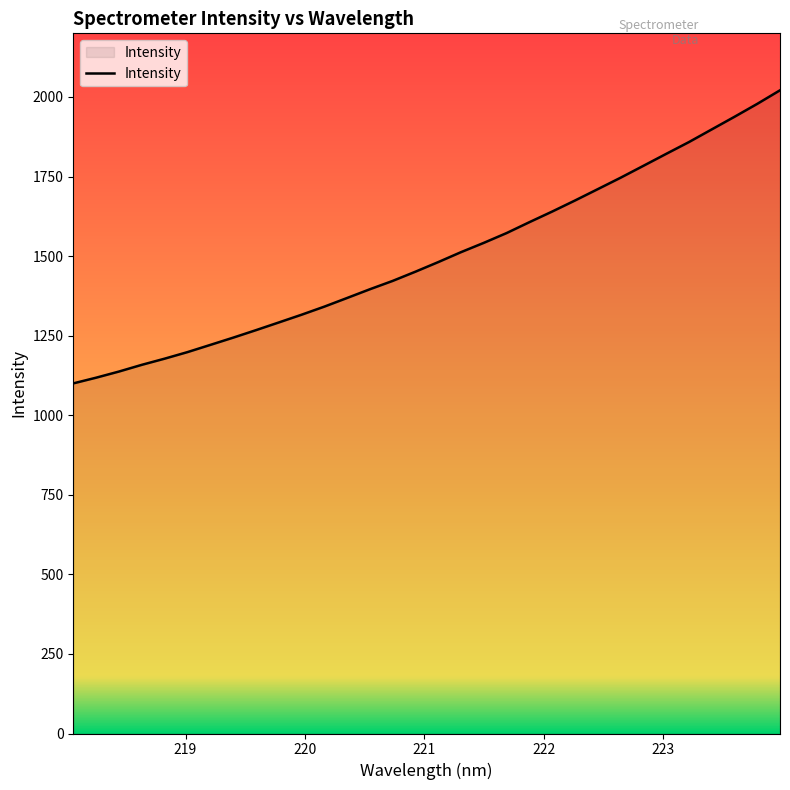

What is the greatest value displayed?

2021.0